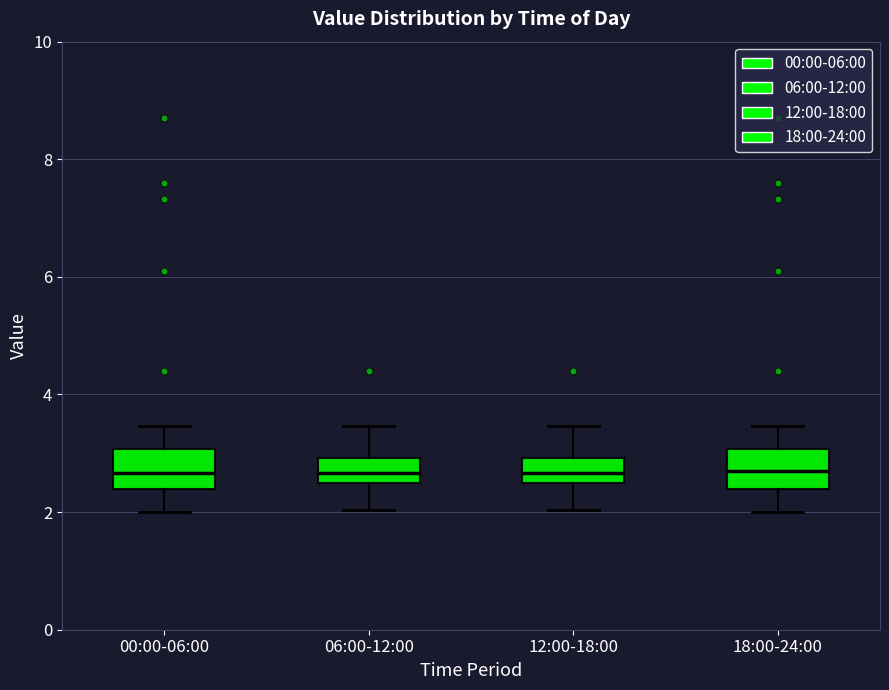

Reading left to right, transcribe this box plot: for each box, give where its median line is, the range the box spans, and where its two whiskers end, as read against the y-axis. The values are not printed on the chart, so give them approximately, as read against the axis.

00:00-06:00: median 2.6, box 2.4 to 3.0, whiskers 2.0 to 3.4
06:00-12:00: median 2.6, box 2.4 to 3.0, whiskers 2.0 to 3.4
12:00-18:00: median 2.6 (inside the box), box 2.6 to 3.0, whiskers 2.0 to 3.4
18:00-24:00: median 2.8, box 2.4 to 3.0, whiskers 2.0 to 3.4